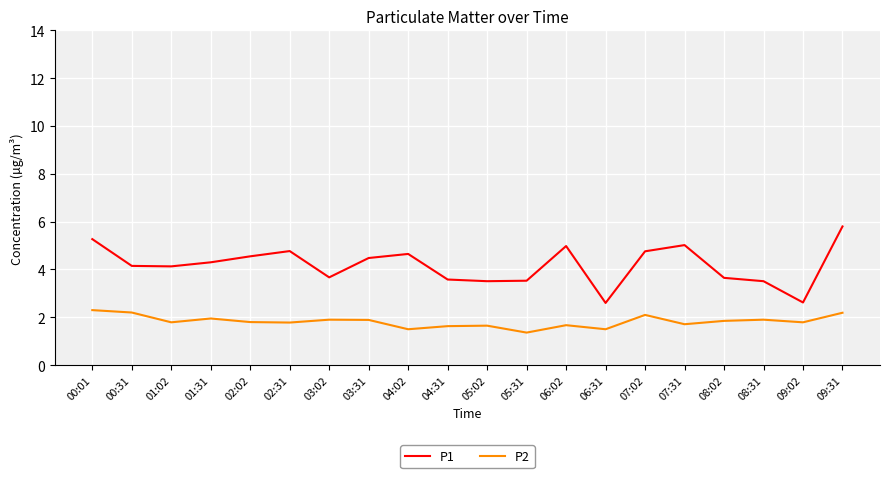

True or false: P1 and P2 intersect in this chart.

False